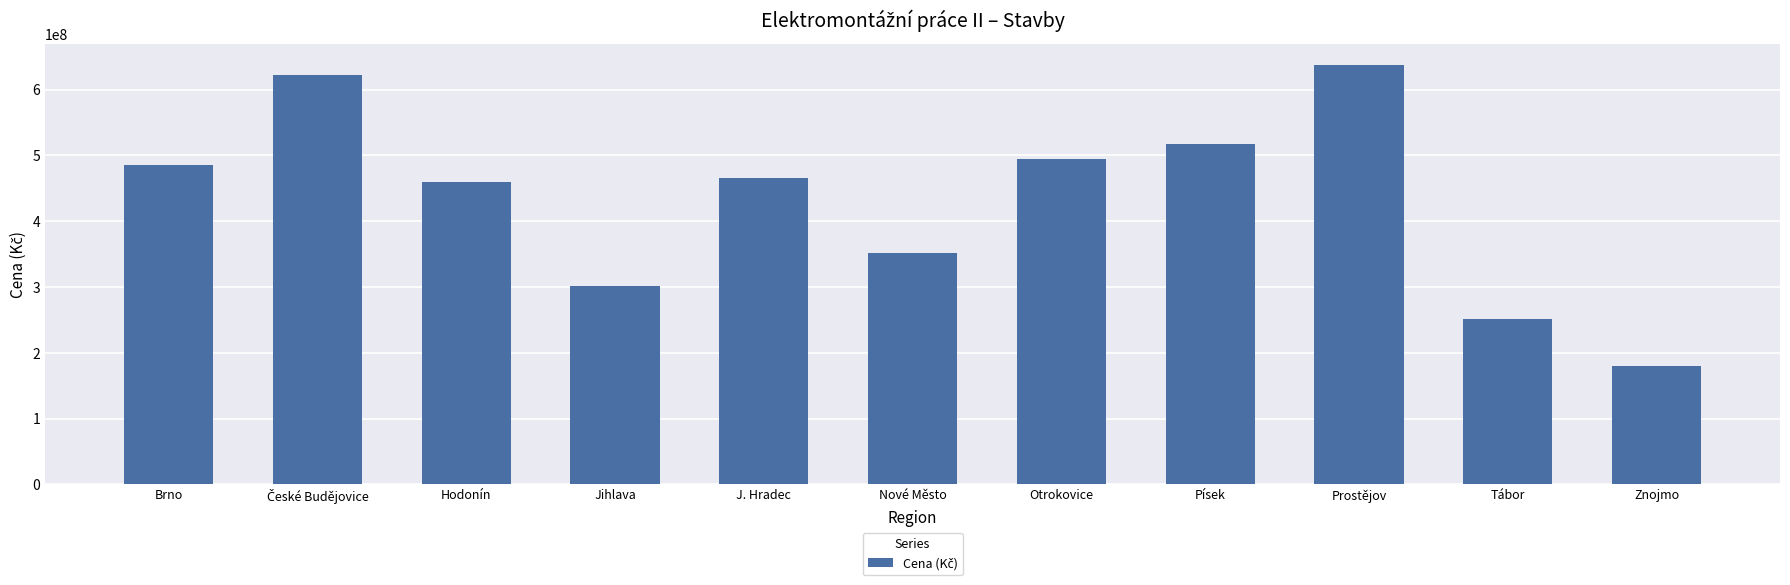

Where does the data first go above 466240000?

Brno